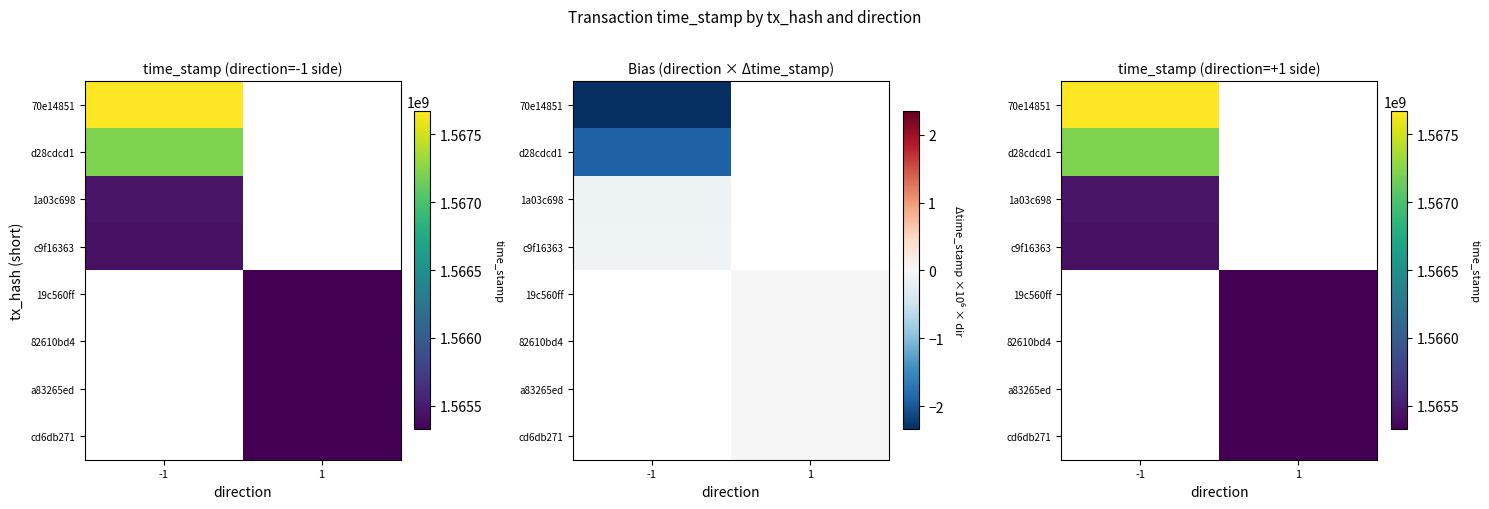

Is the value of 1a03c698 at 1 greater than the value of 19c560ff at 1?

No